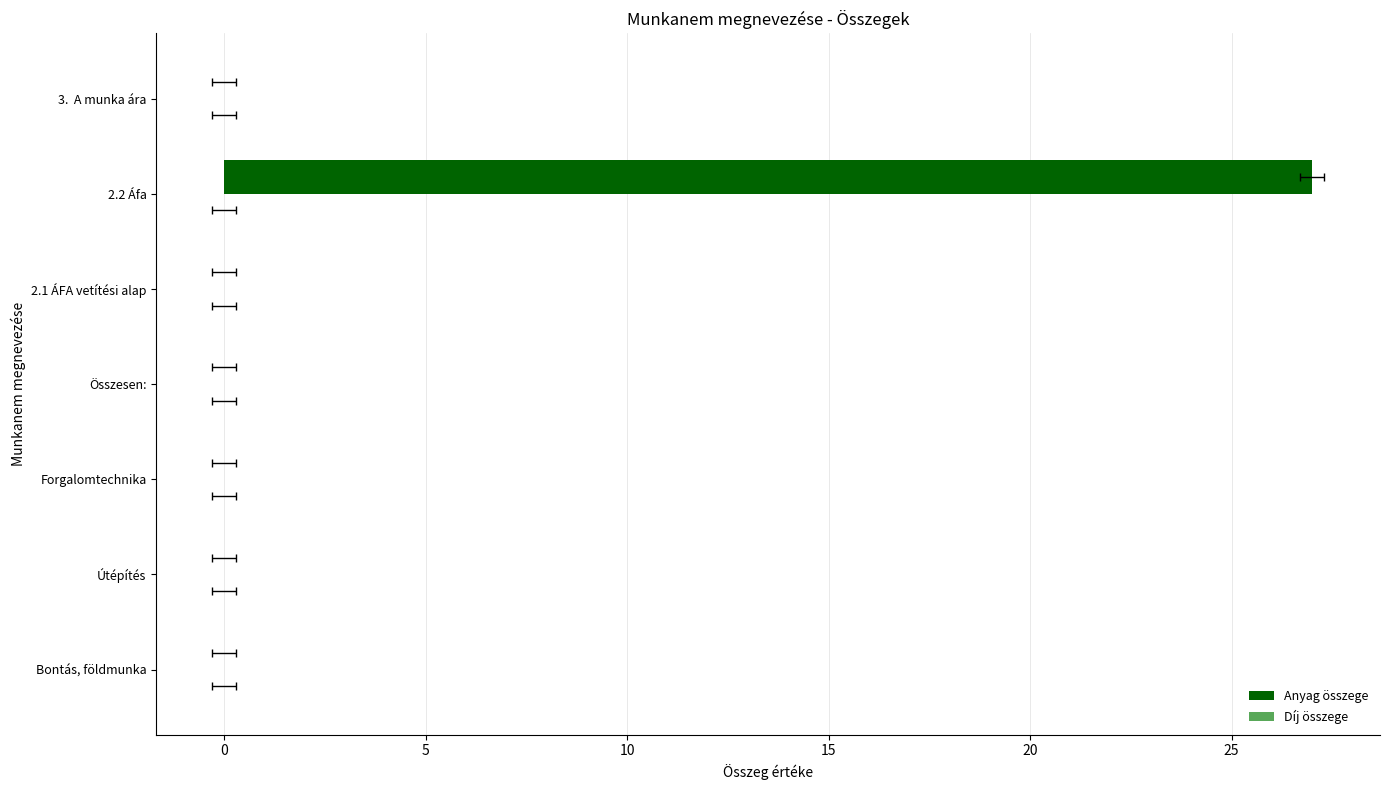

True or false: Díj összege has a value of 0.2 at 15.

False